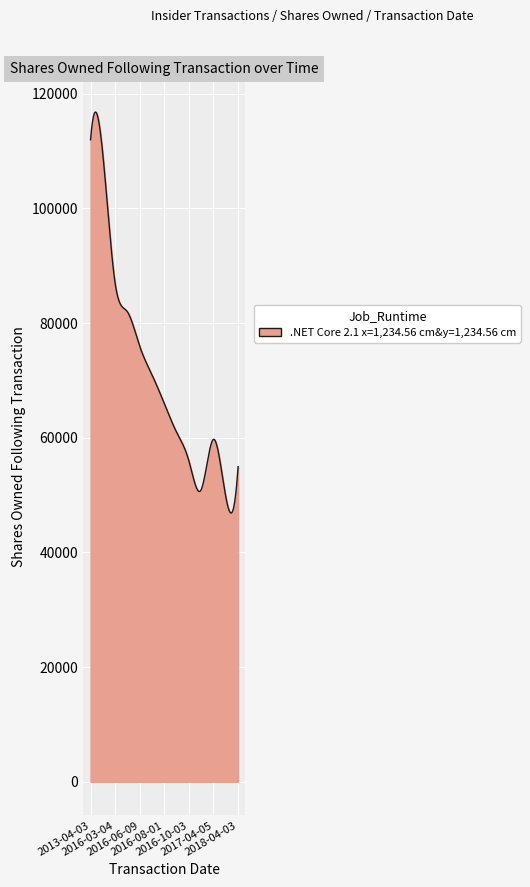

What is the difference between the maximum and minimum values?

69917.5